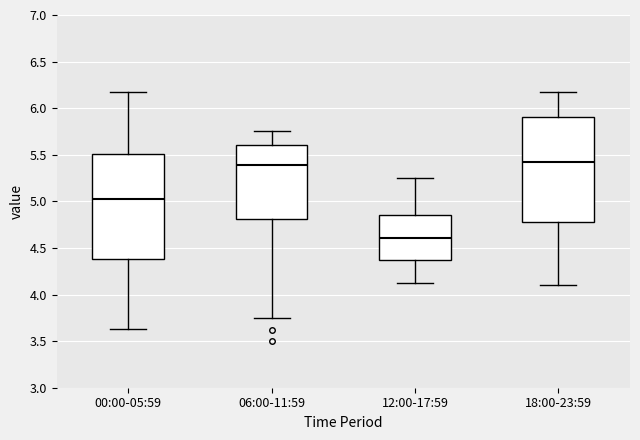

Where is the lower edge of the box for 12:00-17:59 on the y-axis? The values are not printed on the chart, so give them approximately, as read against the axis.

4.35